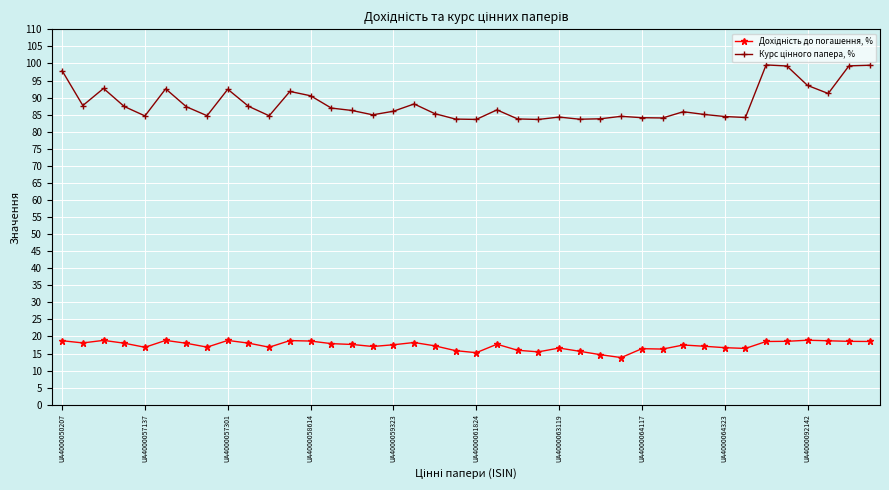

What is the smallest value displayed?

13.8